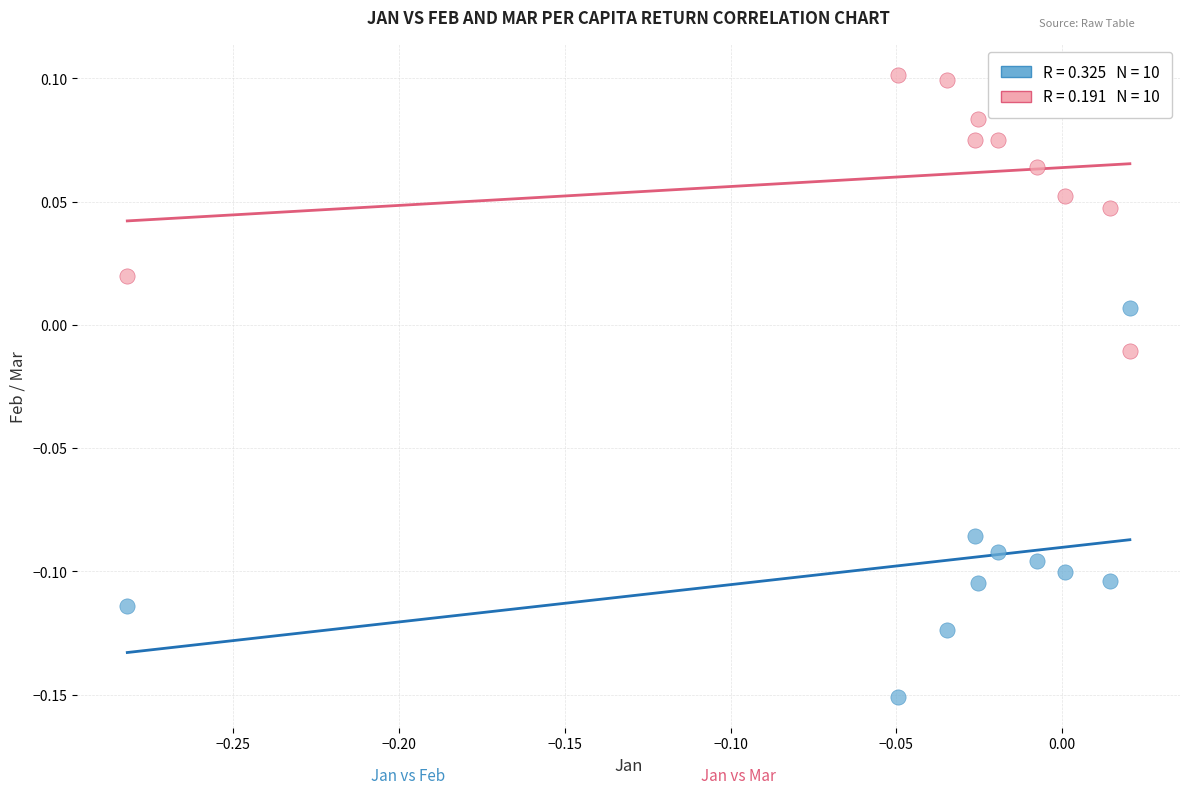

Across all data points, what is the range of Y values (max minus min)?

0.3